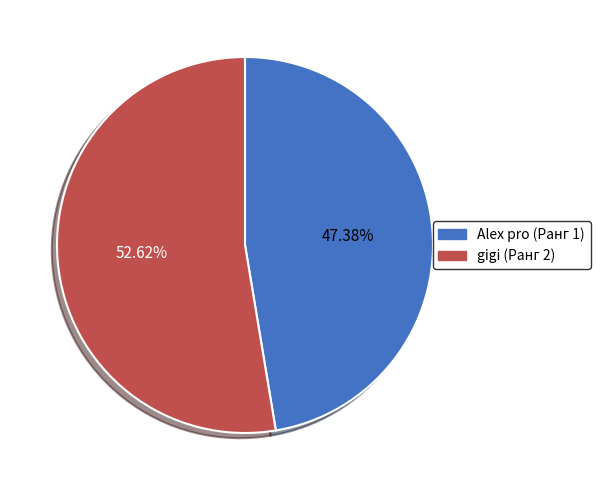

How many slices are in this pie chart?

2